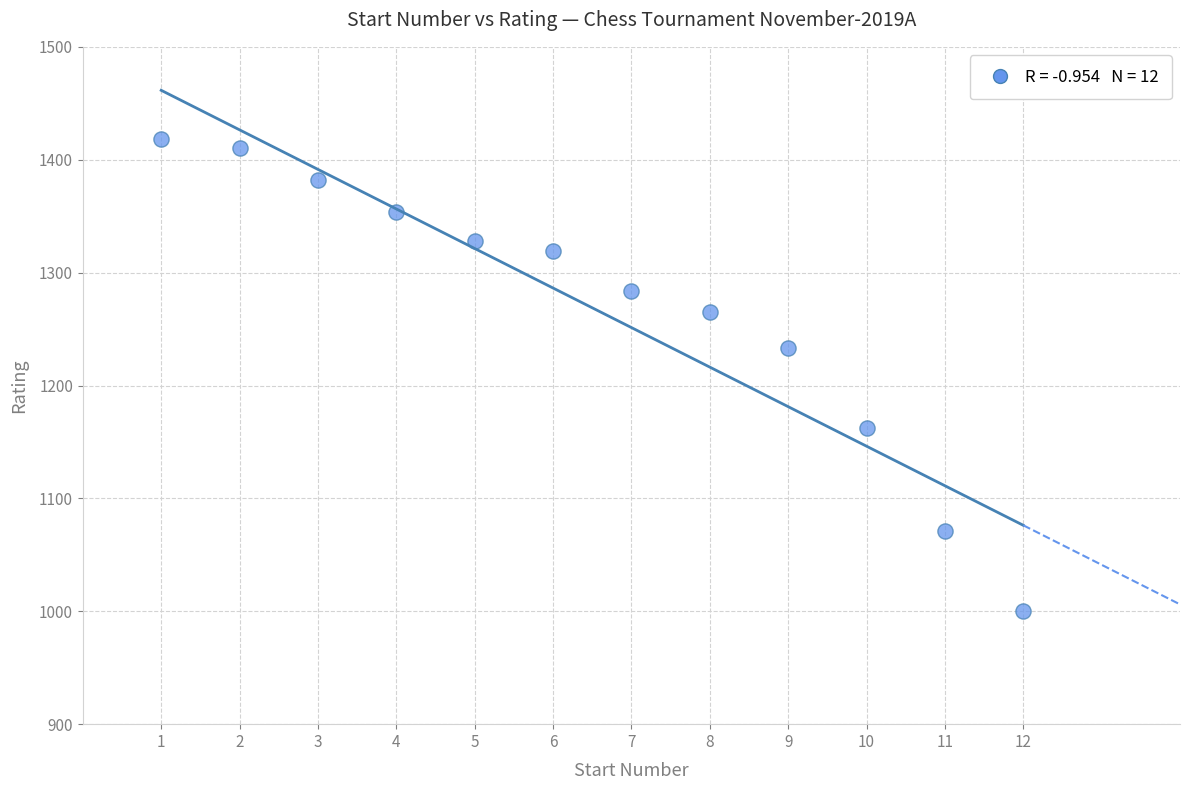

What Y value in the scatter plot is closest to 1209?

1233